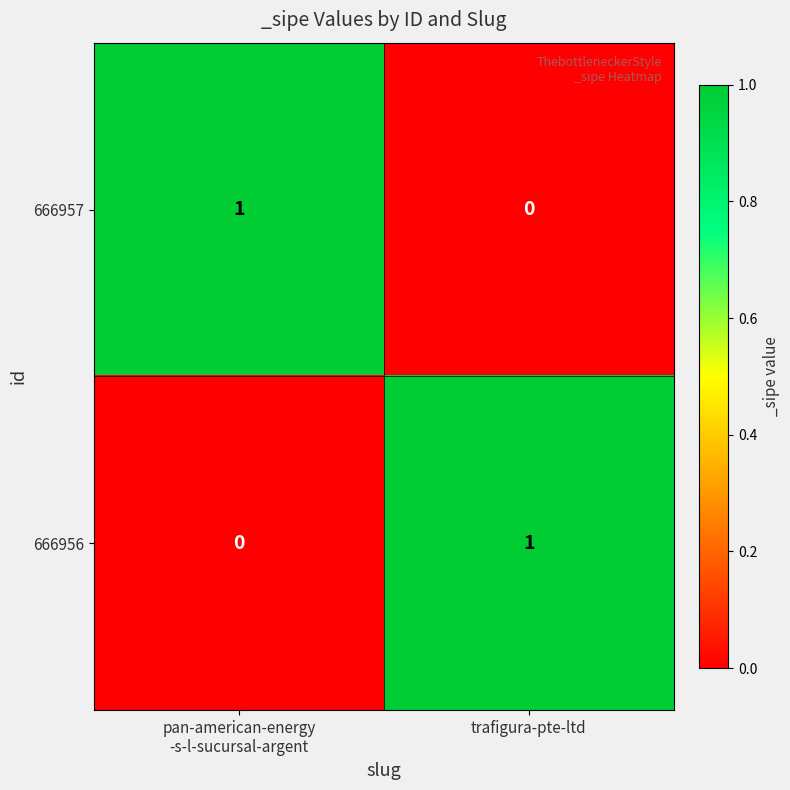

Where is 666957 nearest to the value 0?

trafigura-pte-ltd